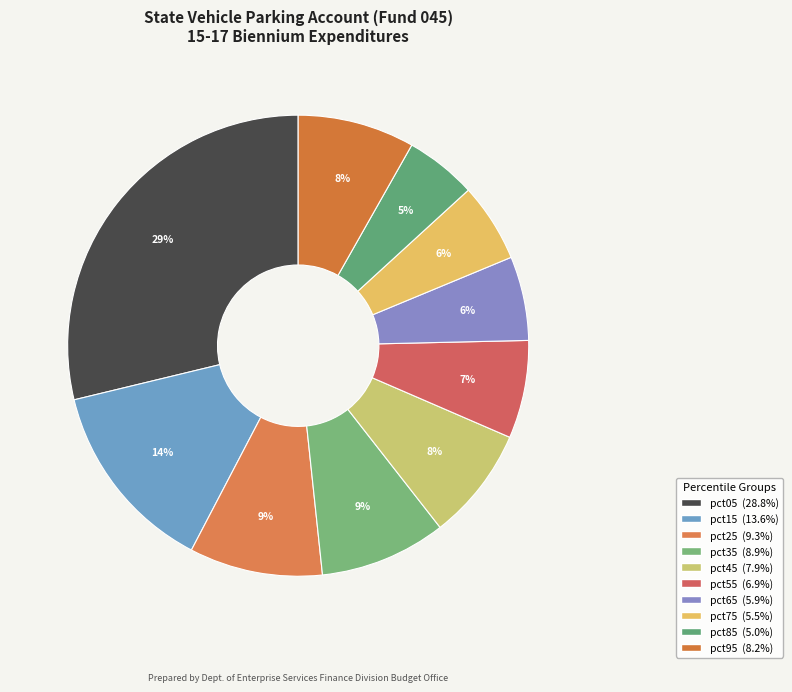

Is it true that pct25 is 9% of the pie?

True